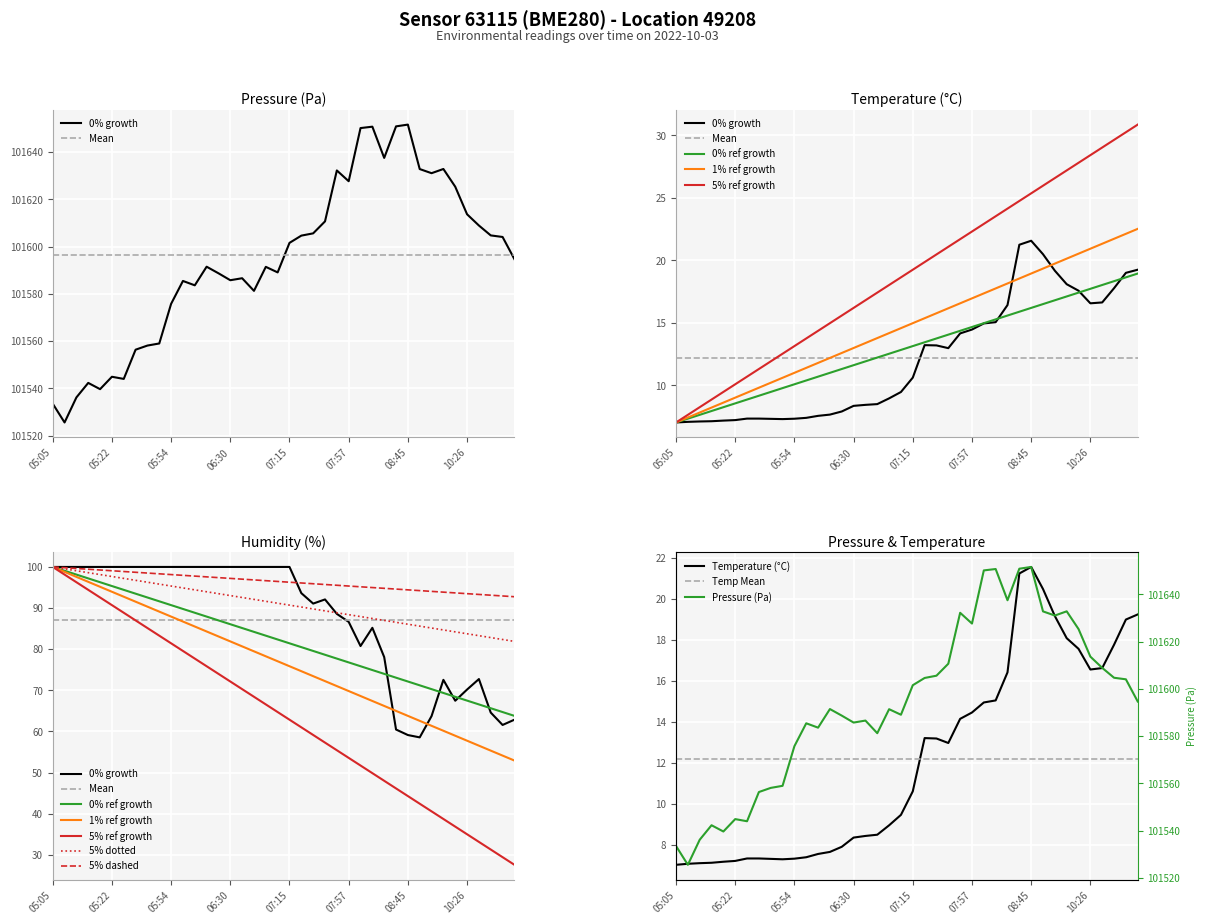

List the series in order of their peak value, lowest first.

temperature, humidity, pressure